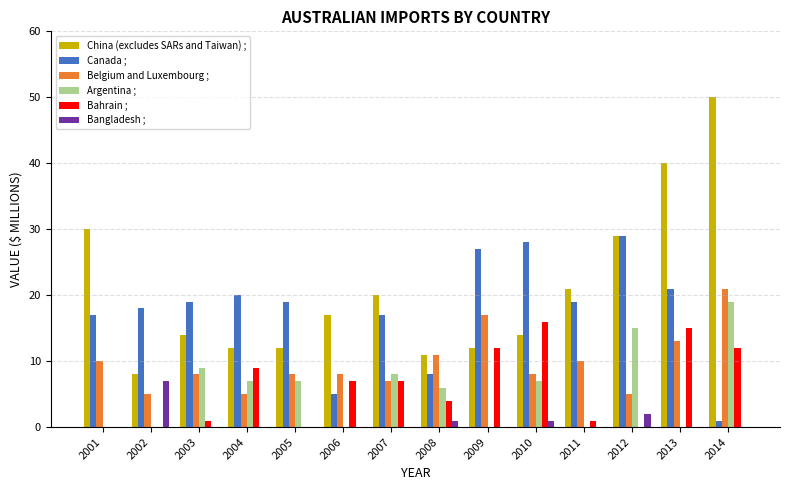

Where is China (excludes SARs and Taiwan) ; nearest to the value 29?

2012